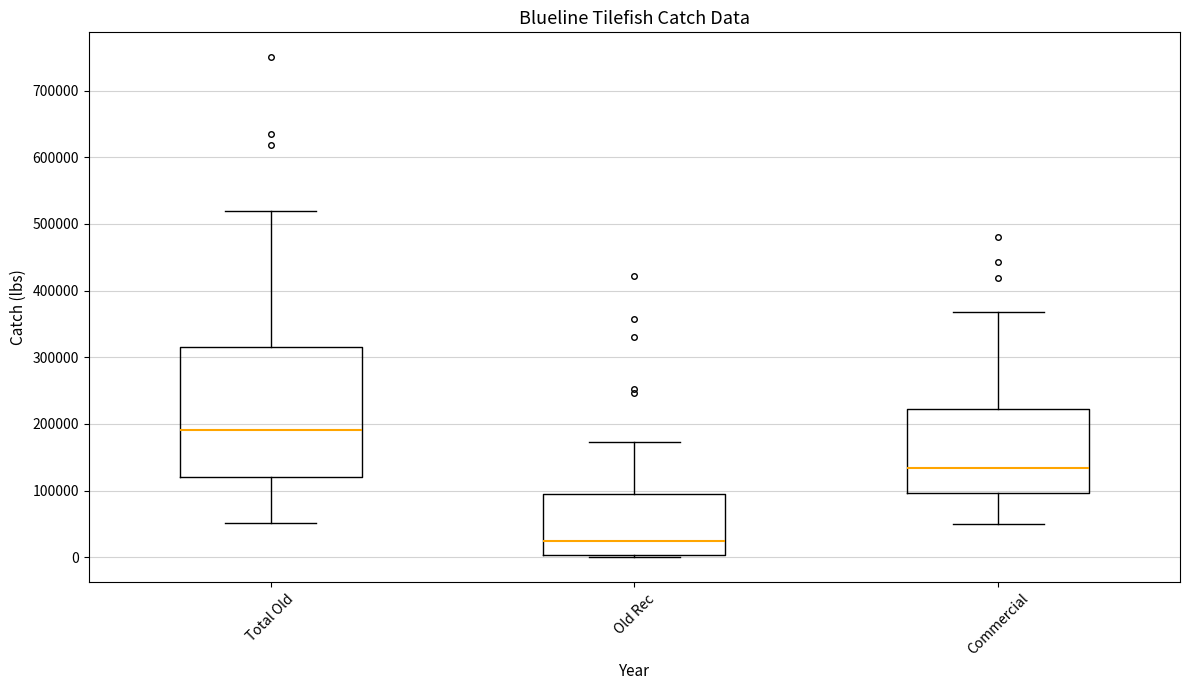

Reading left to right, transcribe this box plot: for each box, give where its median line is, the range the box spans, and where its two whiskers end, as read against the y-axis. The values are not printed on the chart, so give them approximately, as read against the axis.

Total Old: median 190000, box 120000 to 320000, whiskers 50000 to 520000
Old Rec: median 20000, box 0 to 90000, whiskers 0 to 170000
Commercial: median 130000, box 100000 to 220000, whiskers 50000 to 370000